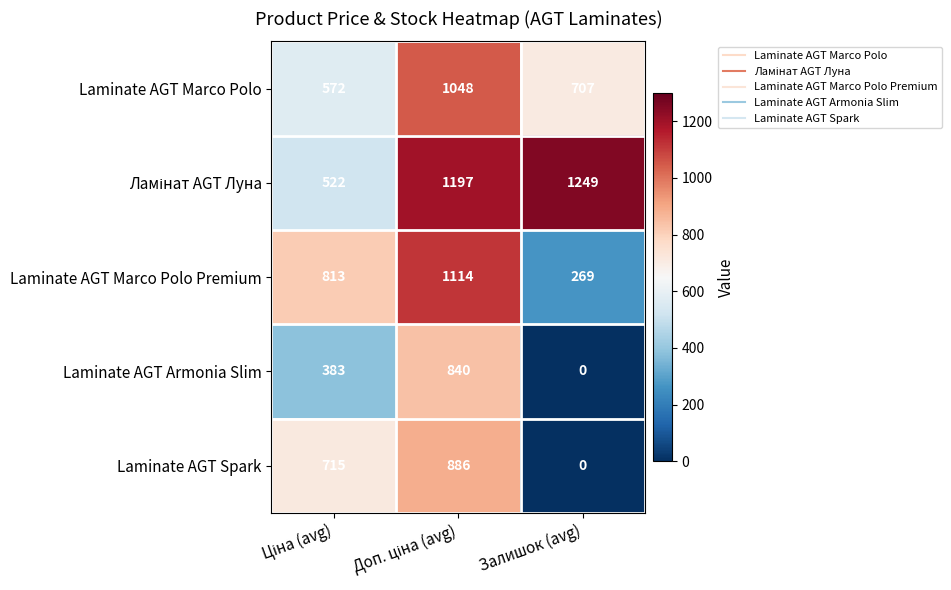

Count the Laminate AGT Marco Polo Premium values in the range 269 to 1114.

3